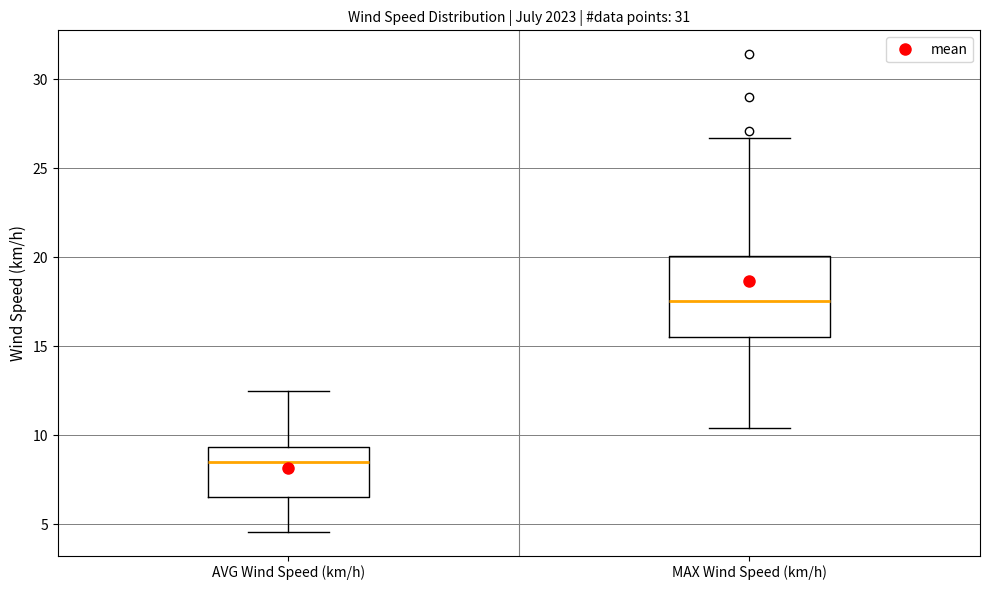

Where is the upper edge of the box for AVG Wind Speed (km/h) on the y-axis? The values are not printed on the chart, so give them approximately, as read against the axis.

9.5